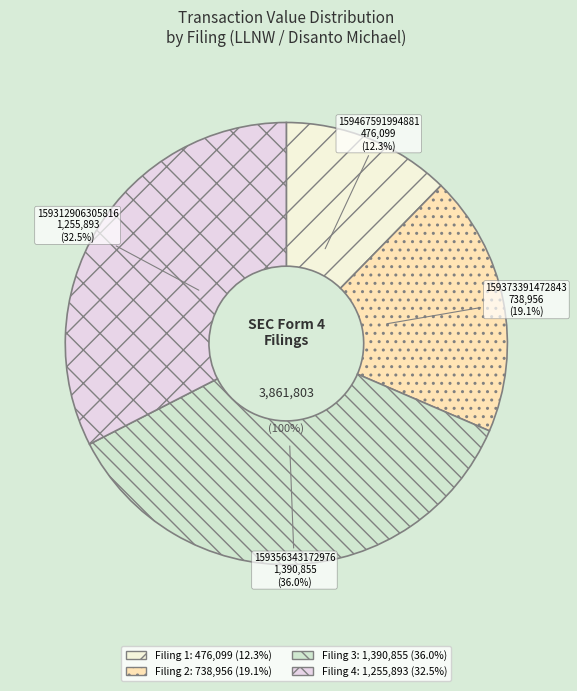

What is the largest slice in the pie chart?

wf-form4_159356343172976.xml